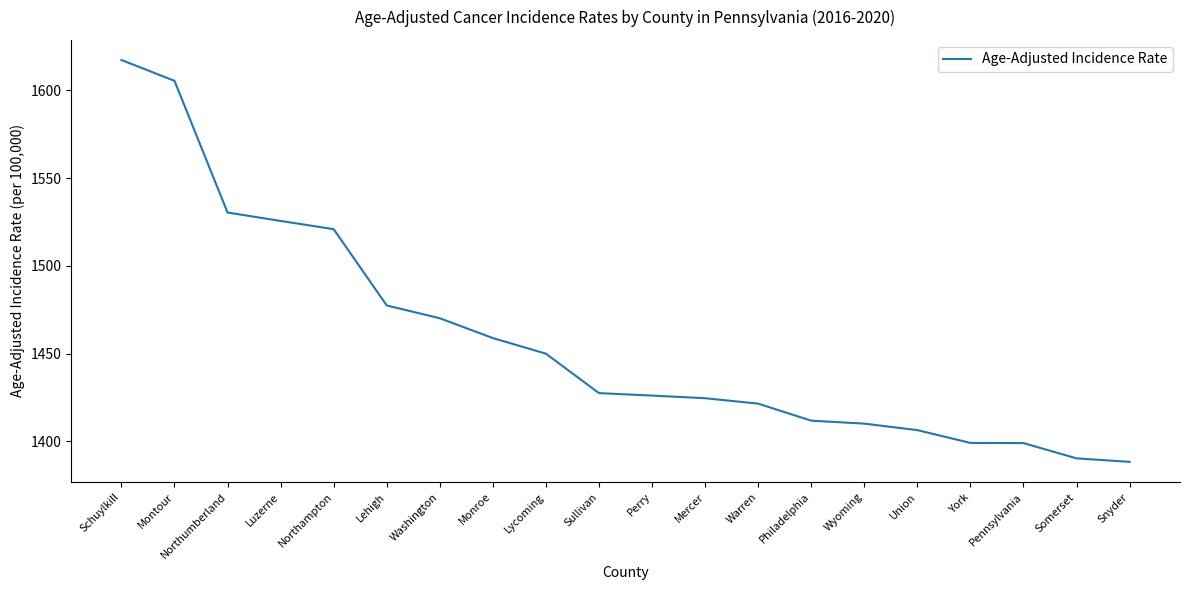

Between York and Luzerne, which is larger?

Luzerne